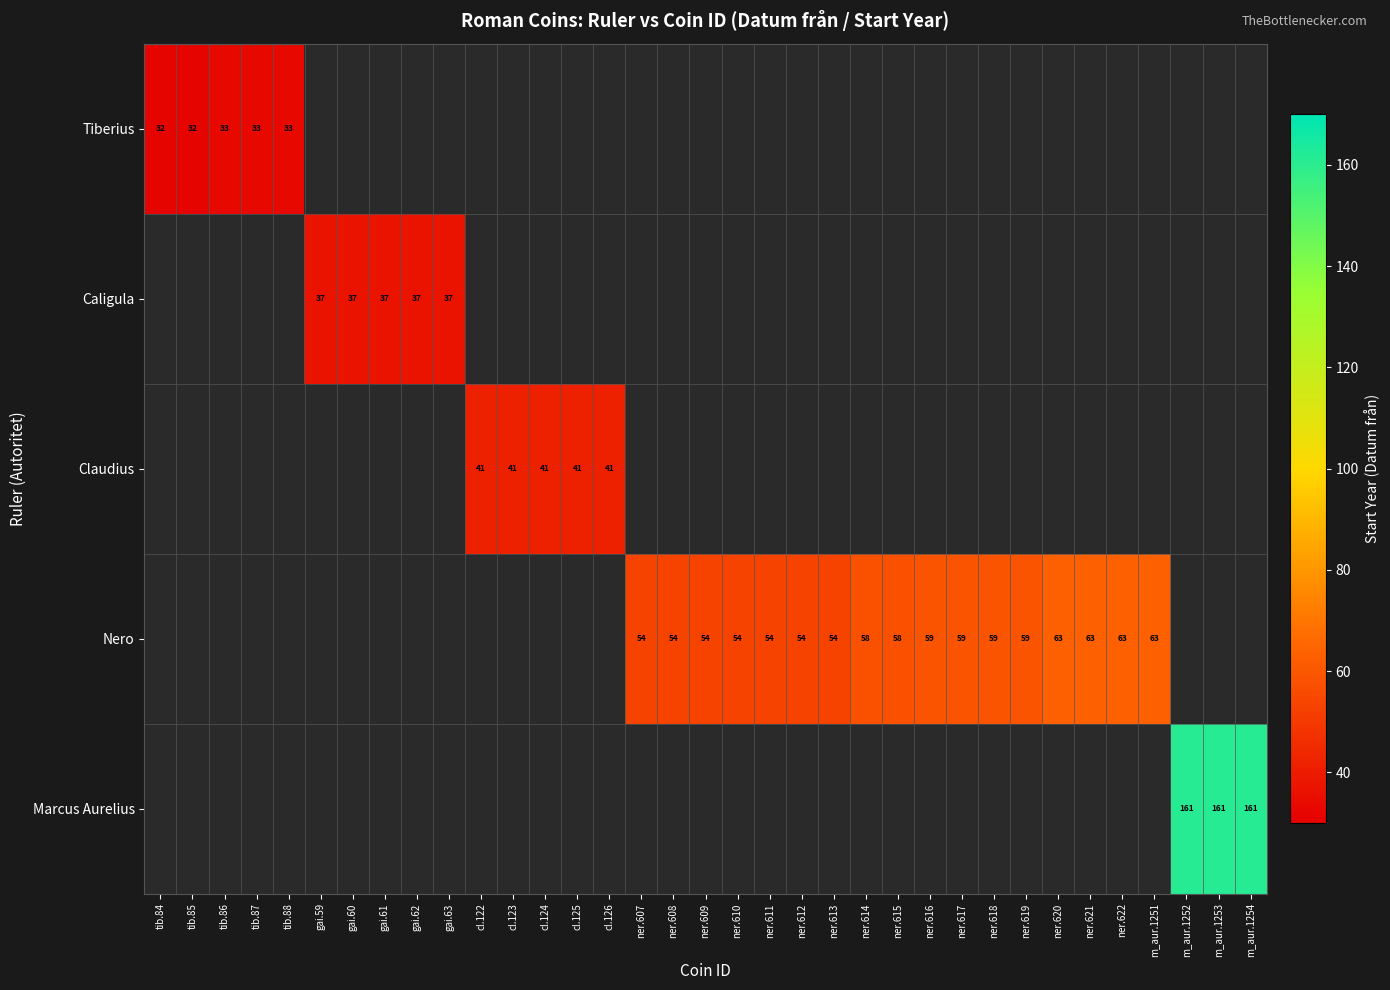

True or false: Nero has a value of 15 at ner.622.

False